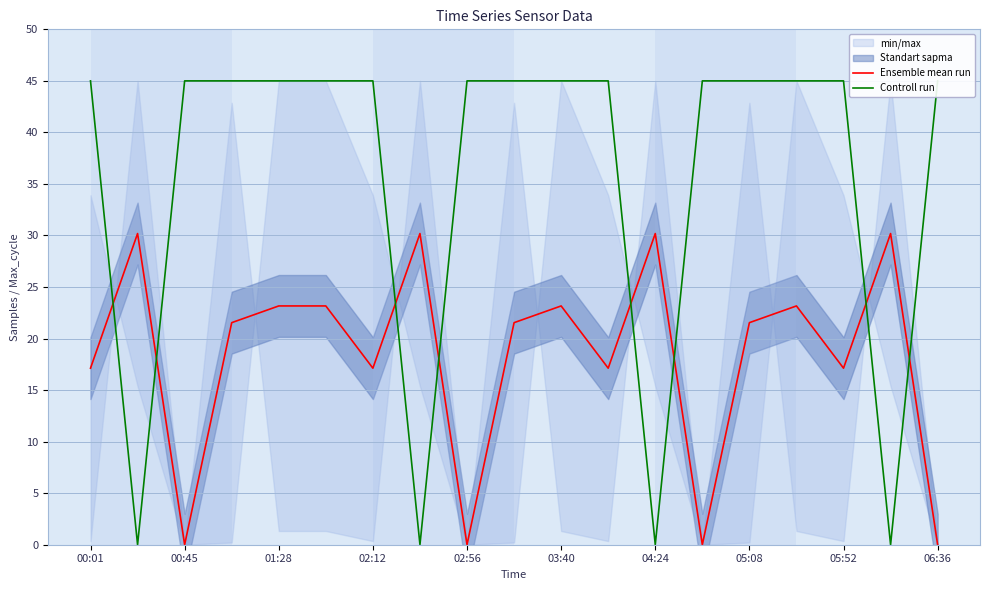

The Ensemble mean run series shows 20.0 at 04:24. True or false?

False